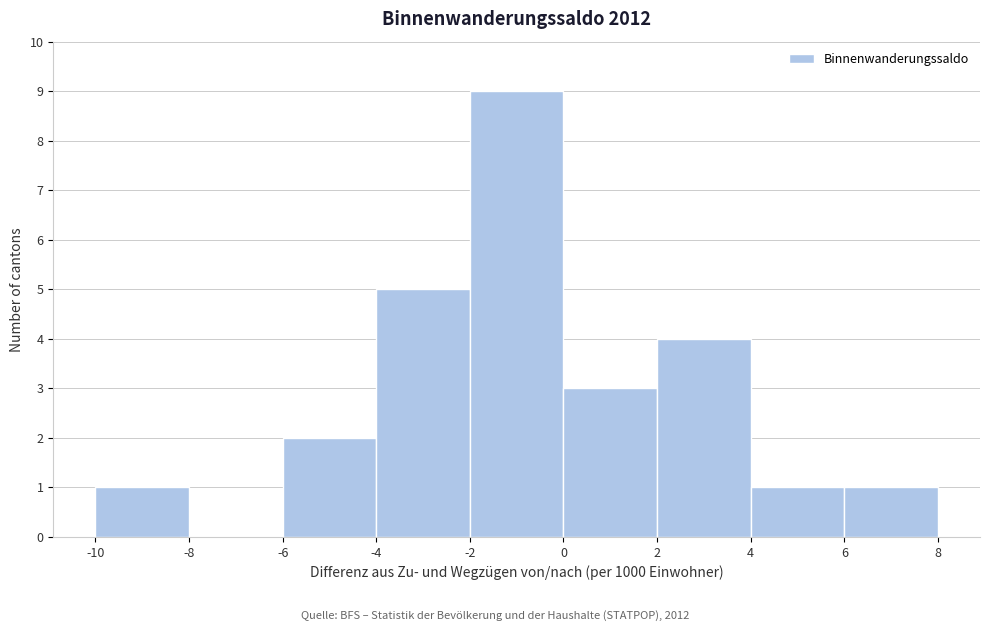

What is the height of the bar covering -10 to -8 on the x-axis? The values are not printed on the chart, so give them approximately, as read against the axis.

1